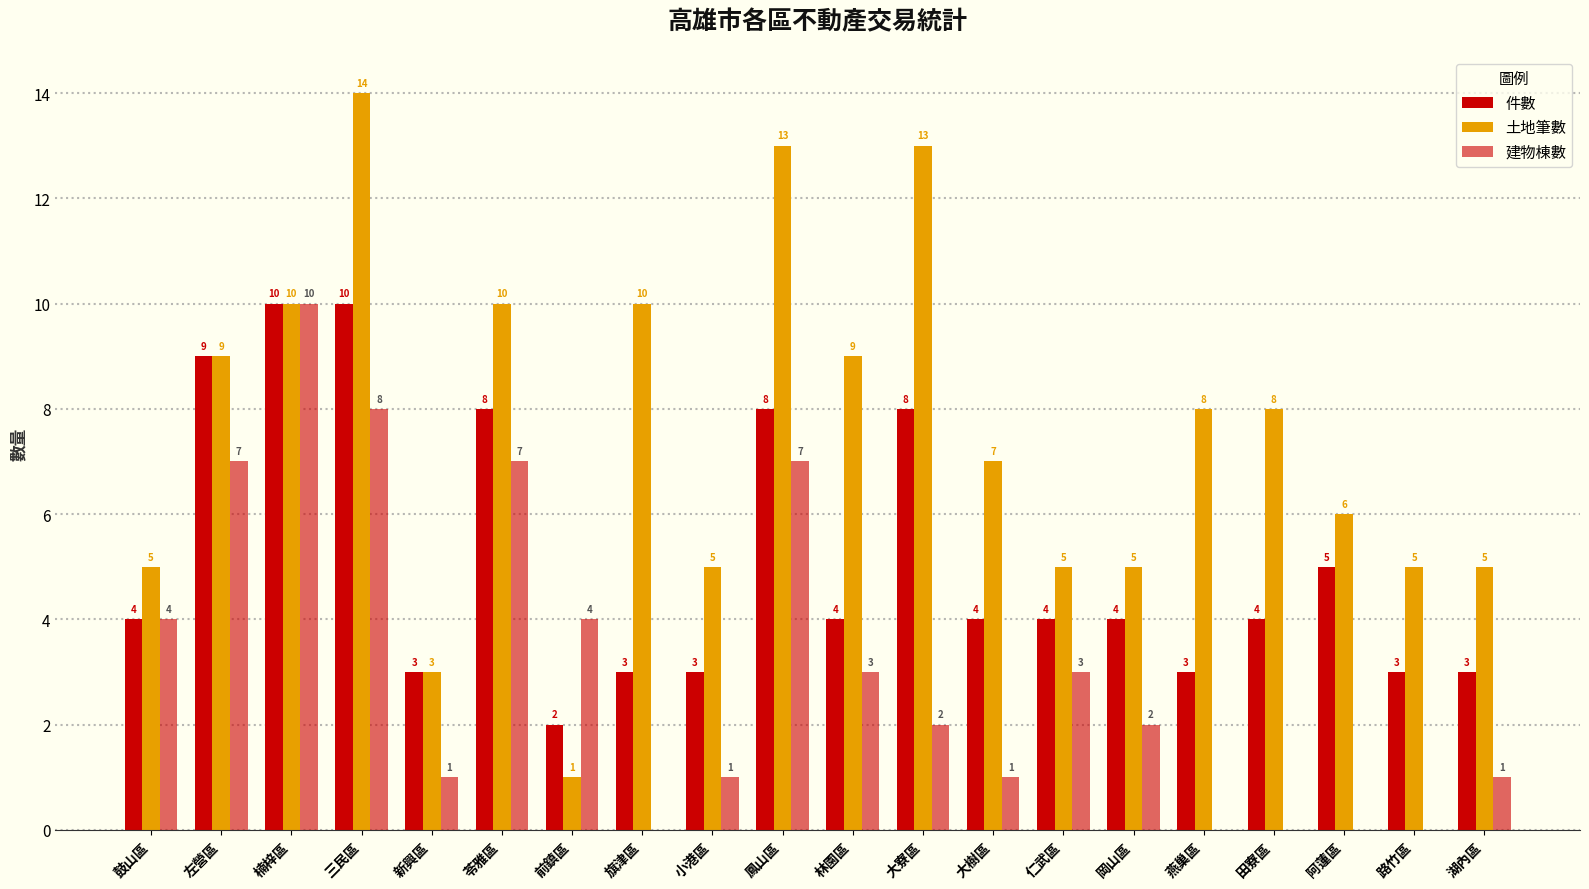

Are the bars horizontal?

No